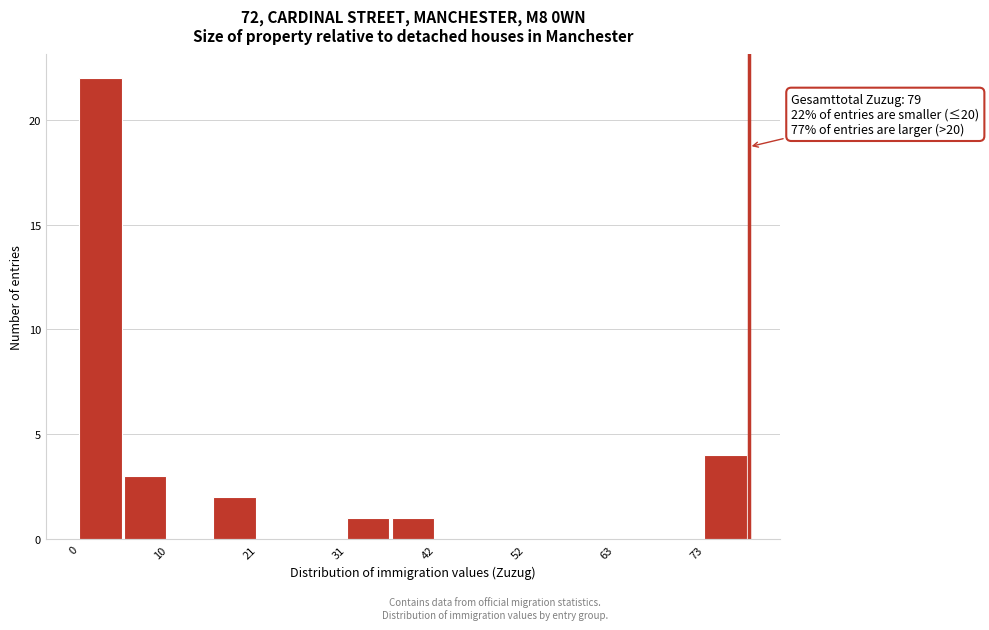

Around what value on the x-axis is the tallest bar? Give the approximate position of its centre, as read against the axis.

2